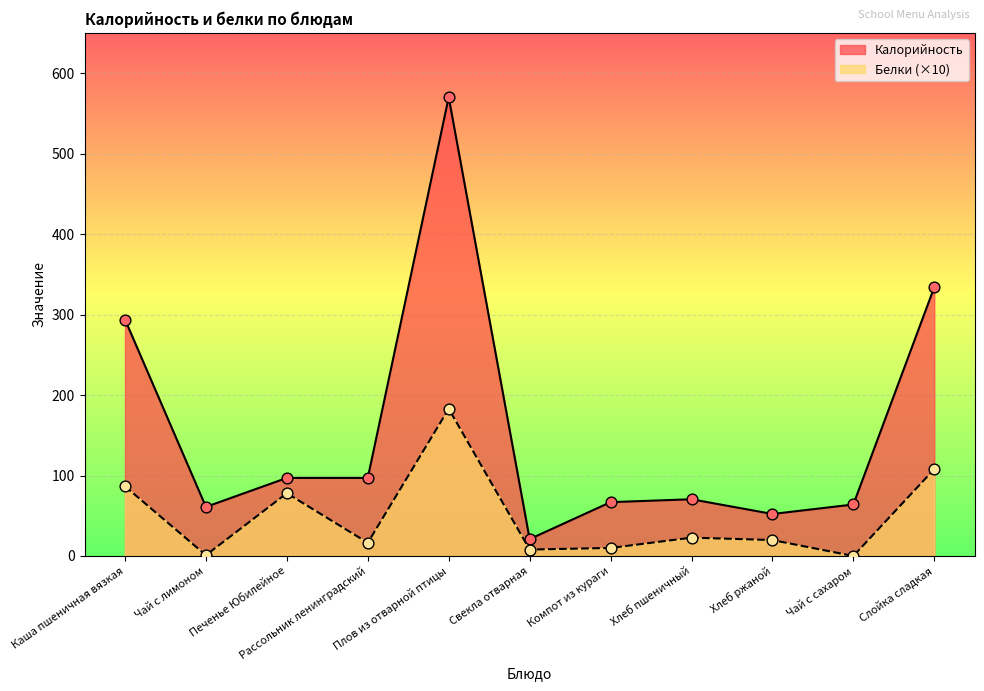

Which series reaches the minimum Y coordinate?

Белки